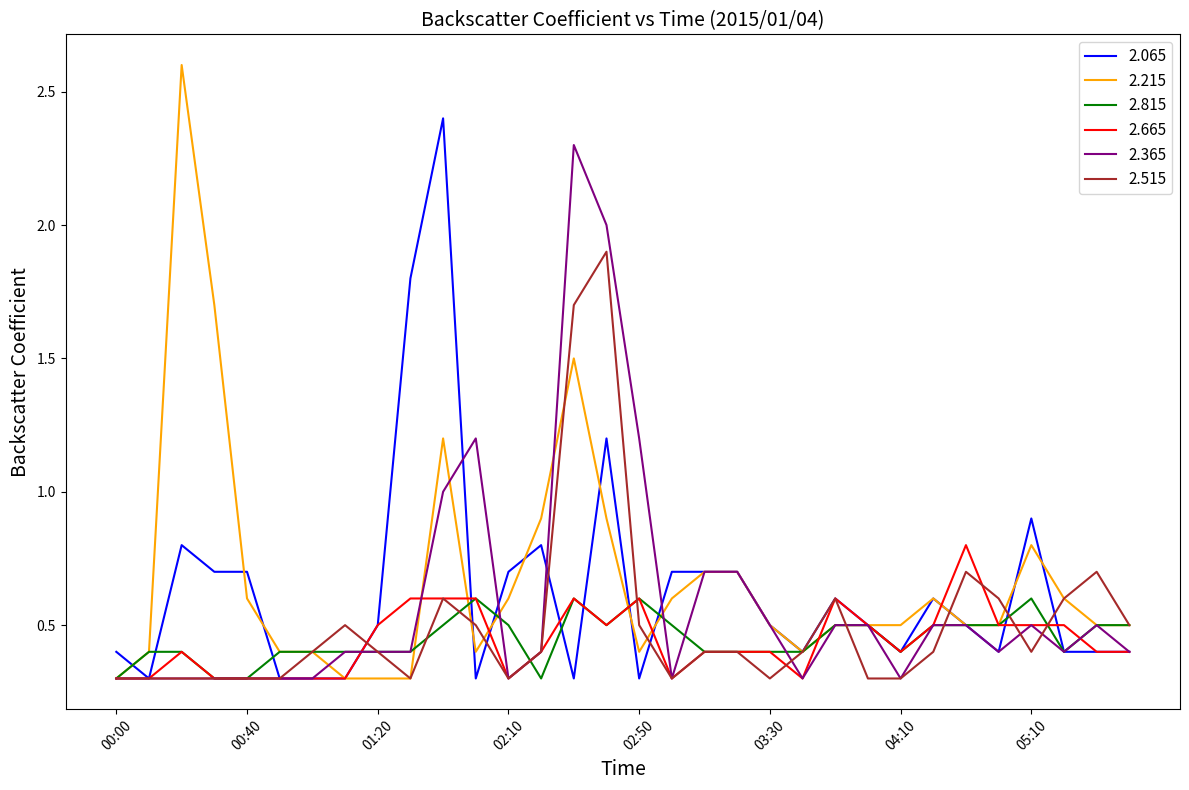

What is the greatest value displayed?

2.6